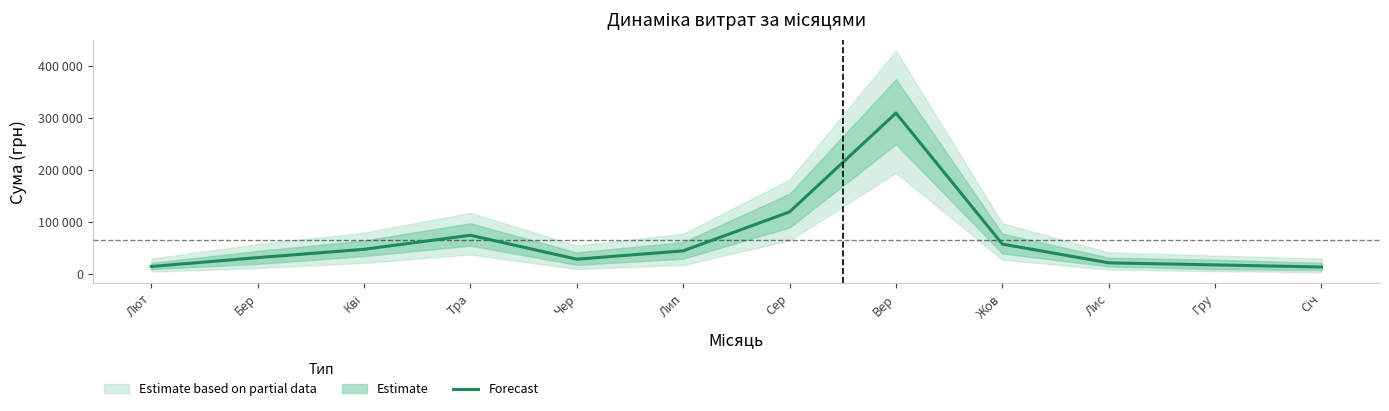

Reading right to left, transcribe all the data shown in this chart.

Січ=14000	Гру=18000	Лис=22000	Жов=58000	Вер=310000	Сер=120000	Лип=45000	Чер=29000	Тра=75000	Кві=48000	Бер=32000	Лют=15000